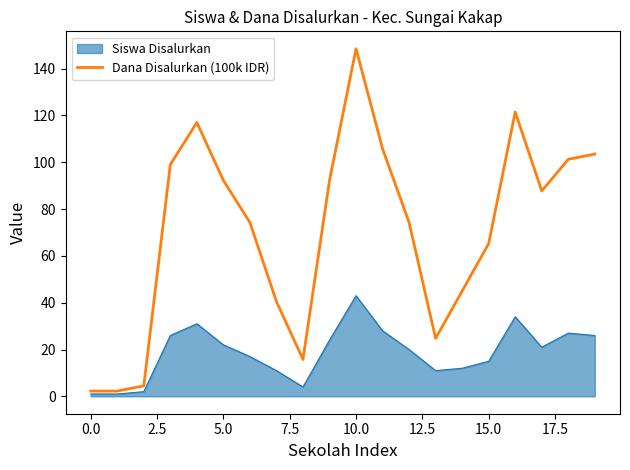

What is the greatest value displayed?

148.5